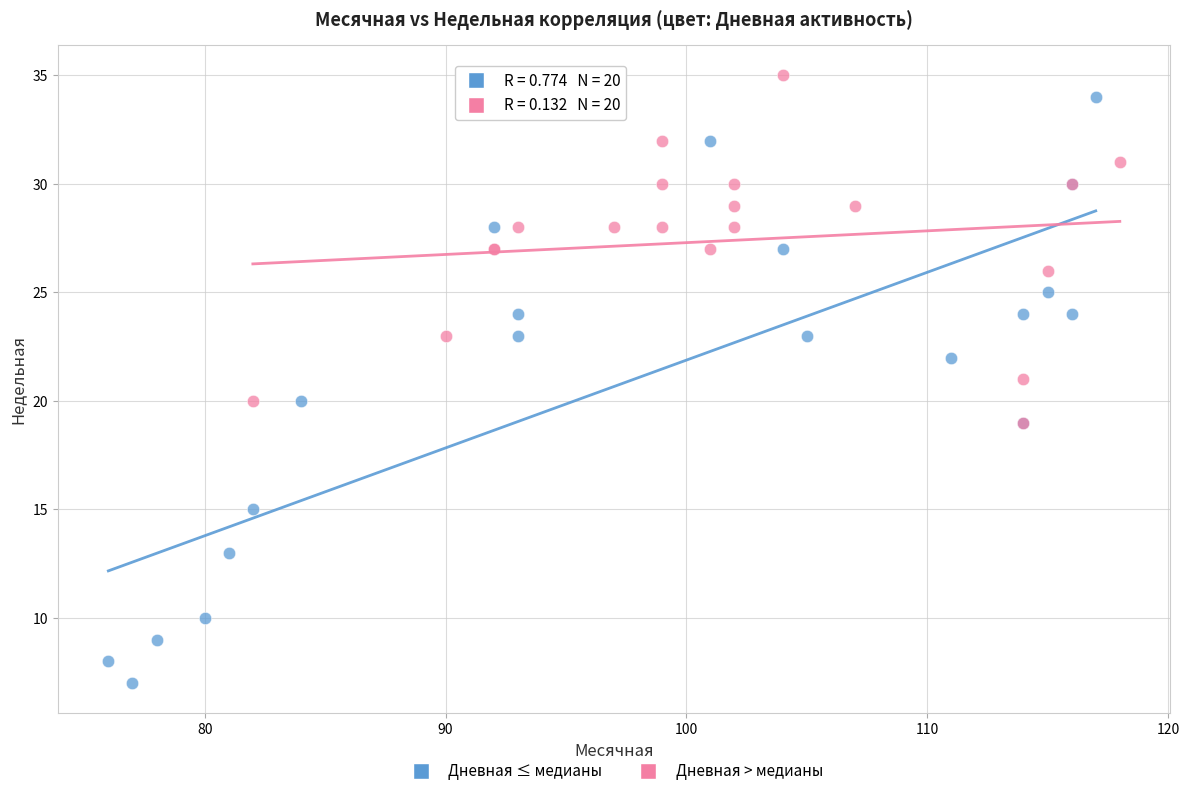

Which series has the widest spread of Y values?

Дневная ≤ медианы